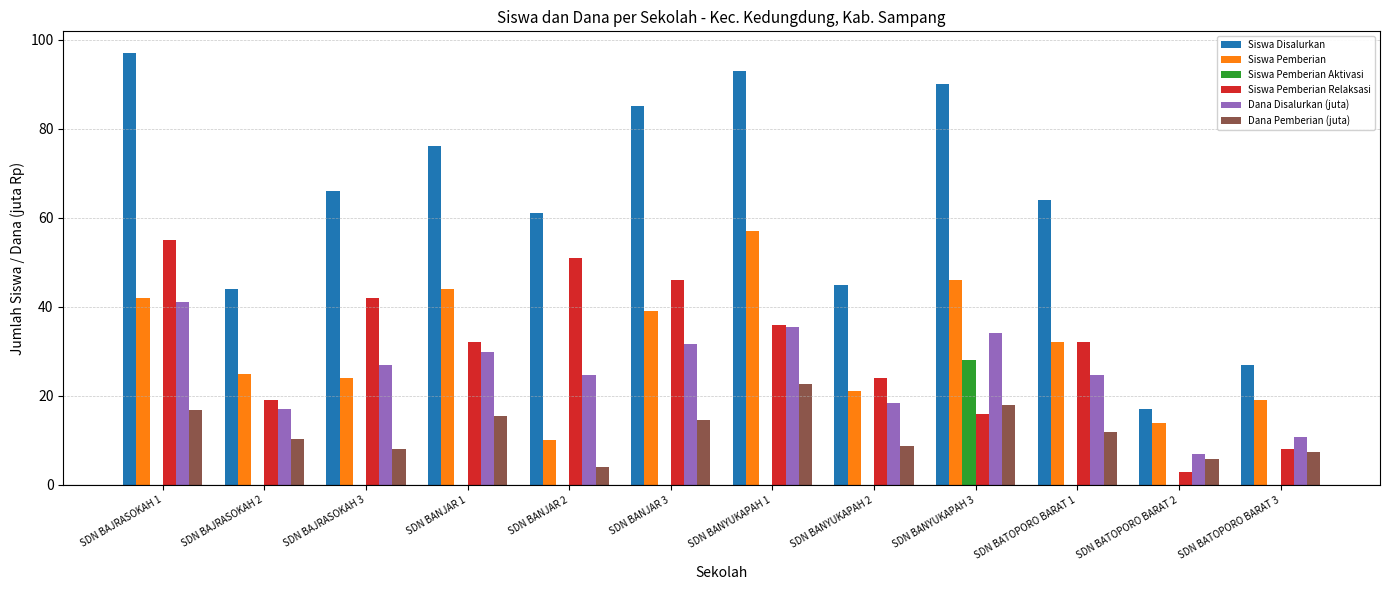

What is the average value of the Dana Pemberian (juta) series?

12.0